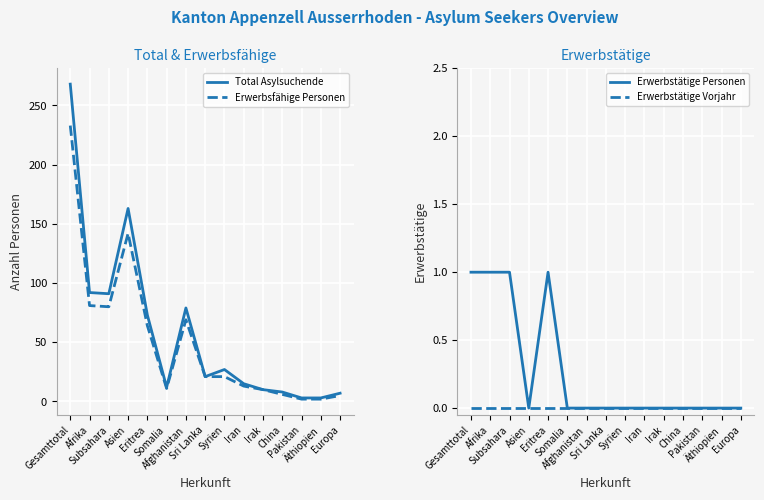

Count the number of categories in the chart.

15